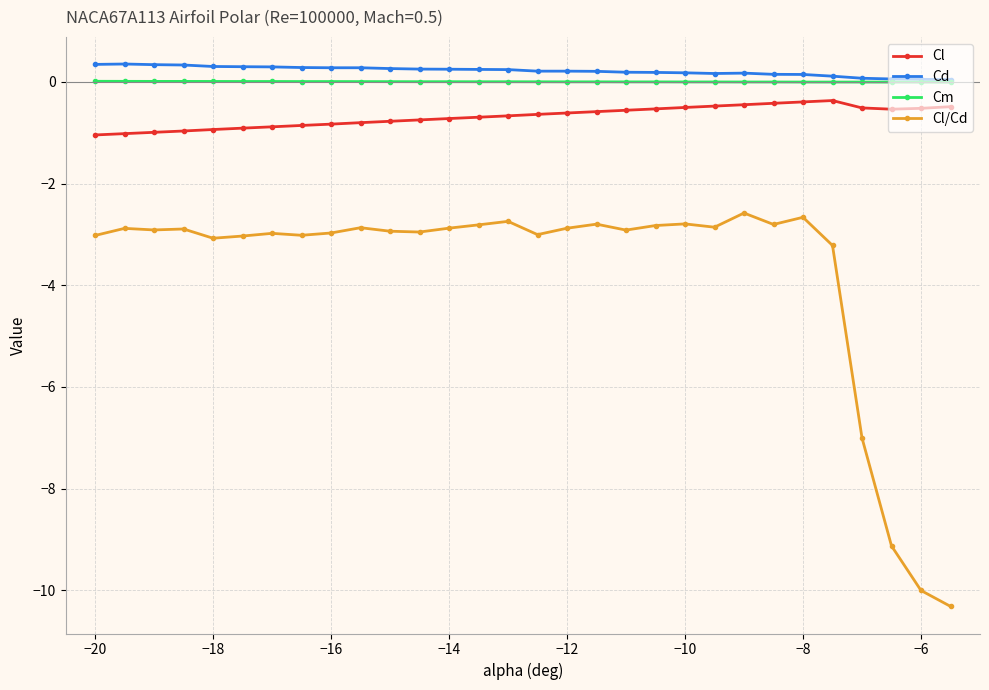

In Cl, how many points are lower than both neighbors (excluding endpoints)?

1